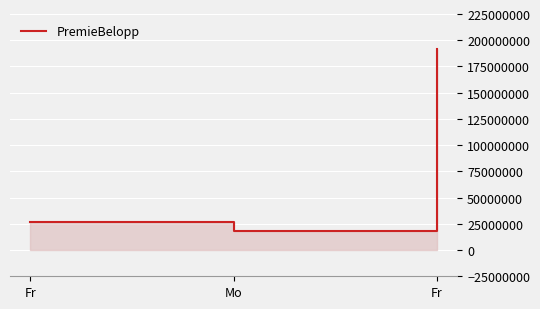

Rank the categories by value from highest to lowest.

Fr, Fr, Mo